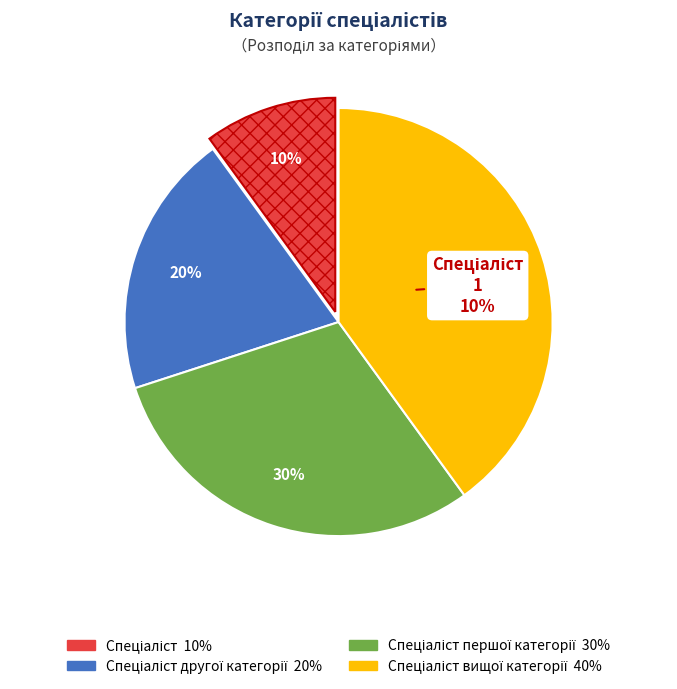

True or false: Спеціаліст другої категорії accounts for 15% of the total.

False